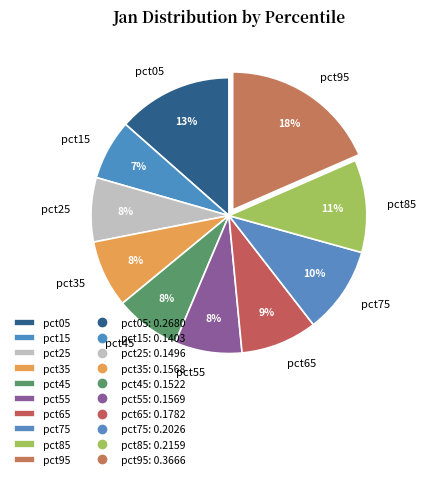

Which category has the biggest portion of the pie?

pct95